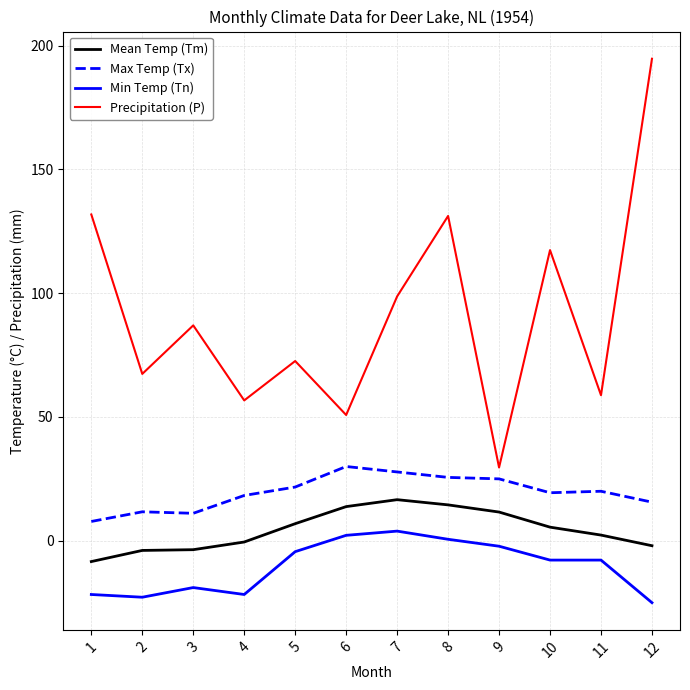

Which category has the highest value in the Mean Temp (Tm) series?

7